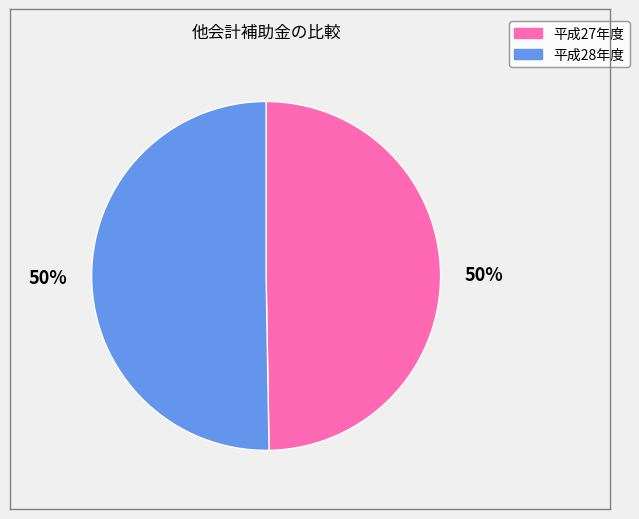

To the nearest percent, what is the combined percentage of 平成28年度 and 平成27年度?

100%